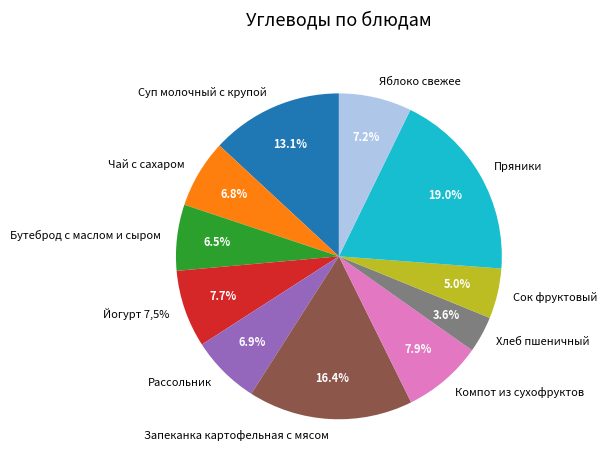

Is it true that Запеканка картофельная с мясом is 11% of the pie?

False